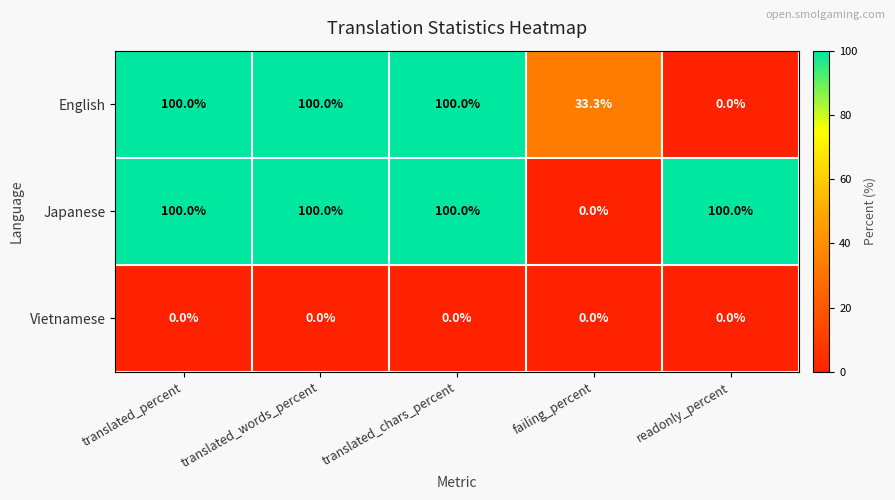

Rank the series by their average value, from highest to lowest.

Japanese, English, Vietnamese